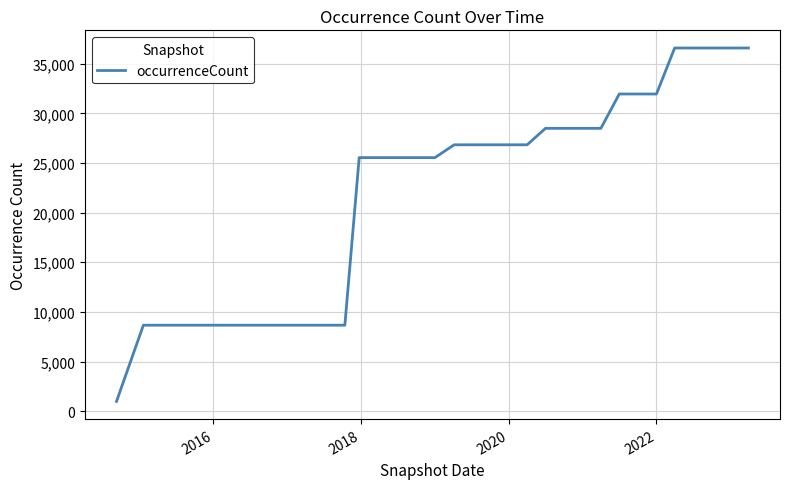

How many categories are shown in the chart?

35